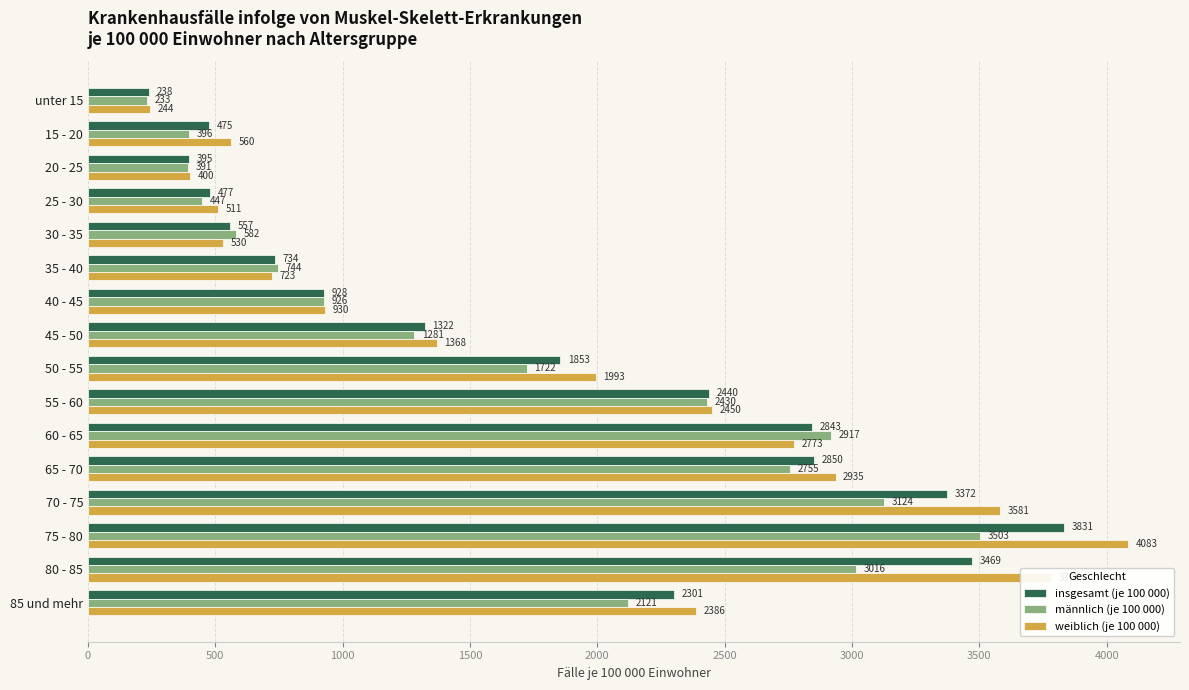

At which label is weiblich (je 100 000) closest to 2164?

50 - 55